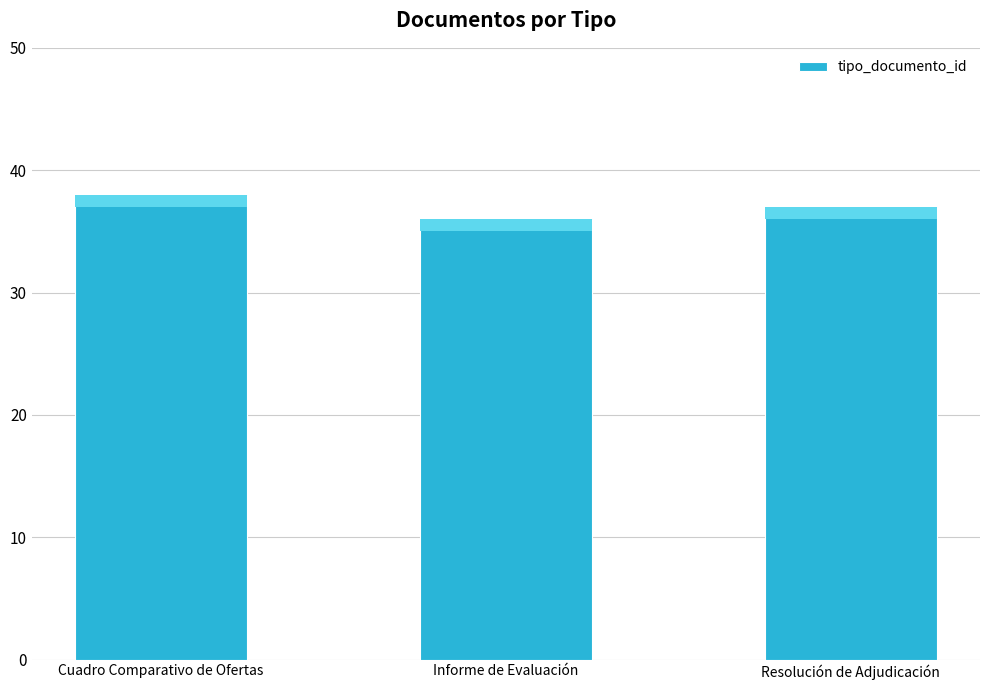

The chart shows a value of 38 at Cuadro Comparativo de Ofertas. True or false?

True